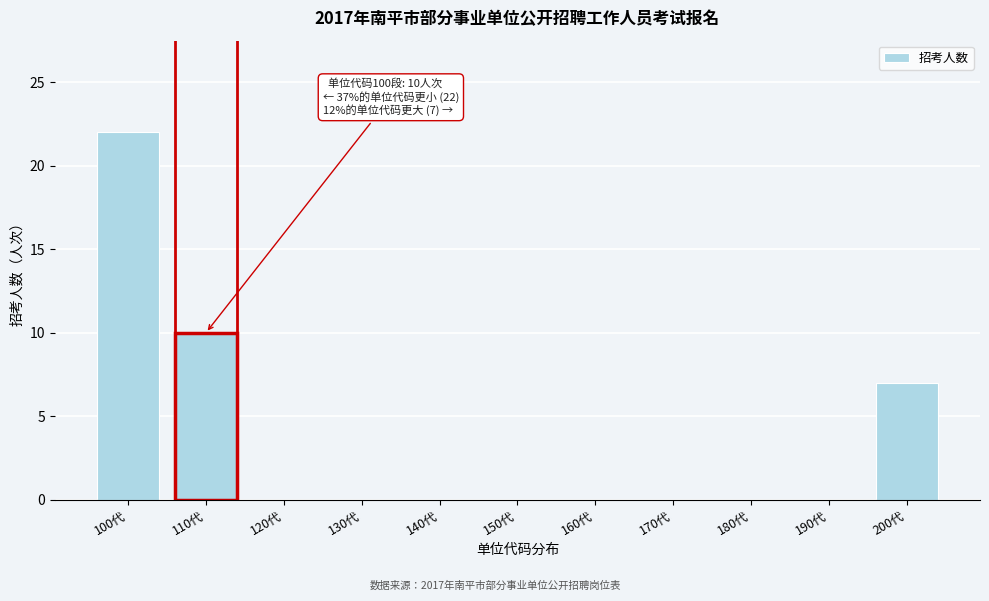

Reading left to right, what are all the values shown in this chart?

100代=22	110代=10	120代=0	130代=0	140代=0	150代=0	160代=0	170代=0	180代=0	190代=0	200代=7